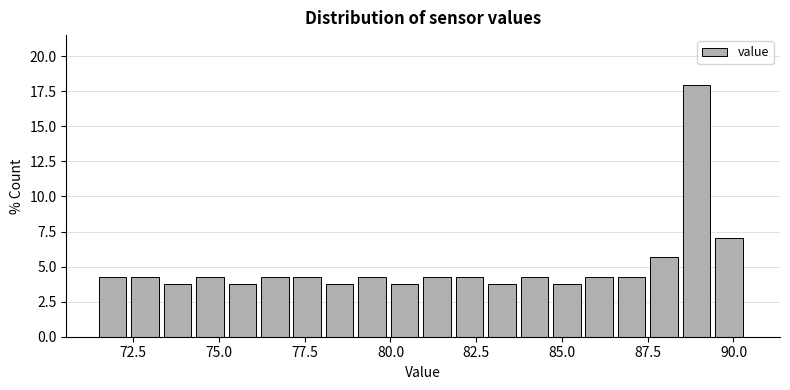

Around what value on the x-axis is the tallest bar? Give the approximate position of its centre, as read against the axis.

89.0